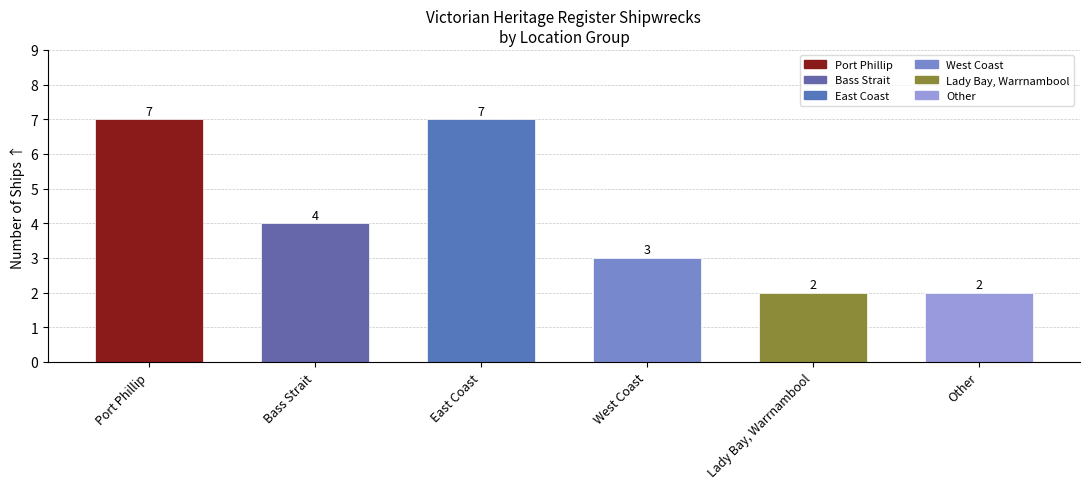

Reading left to right, list all the values displayed in this chart.

Port Phillip=7	Bass Strait=4	East Coast=7	West Coast=3	Lady Bay, Warrnambool=2	Other=2